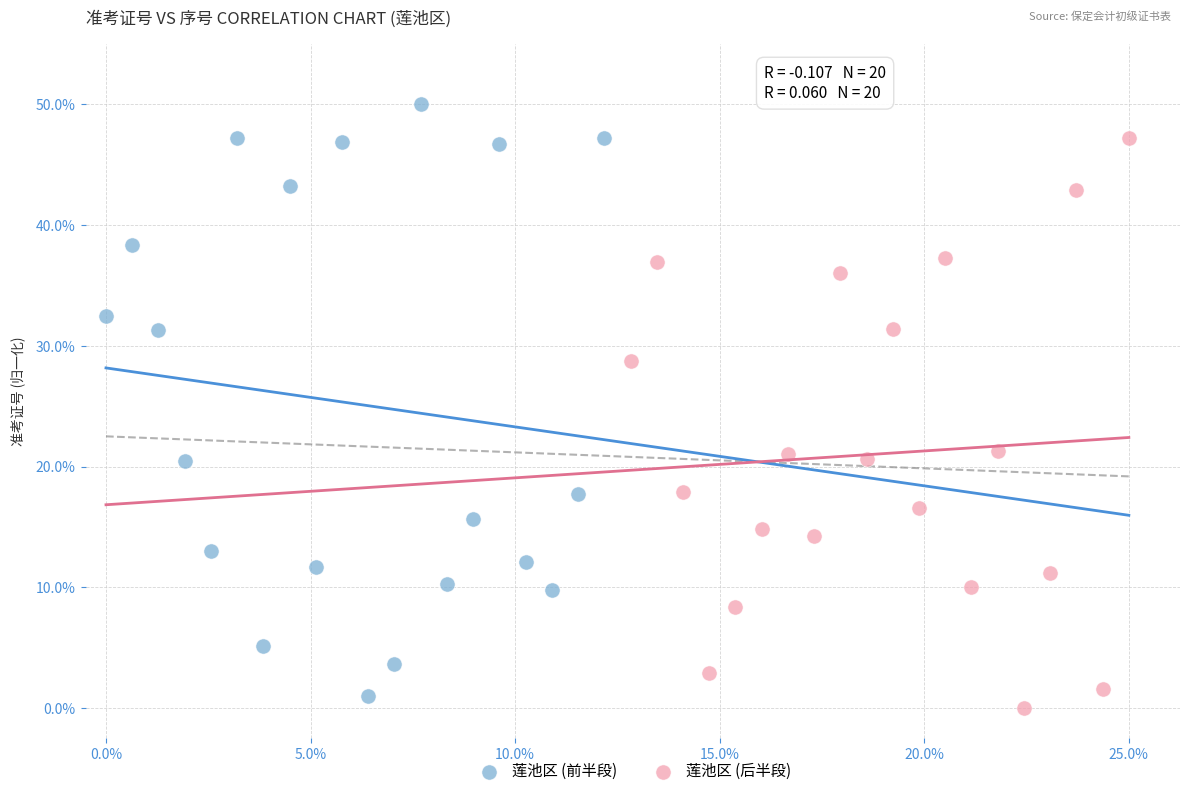

Which series contains the lowest Y value?

莲池区 (后半段)